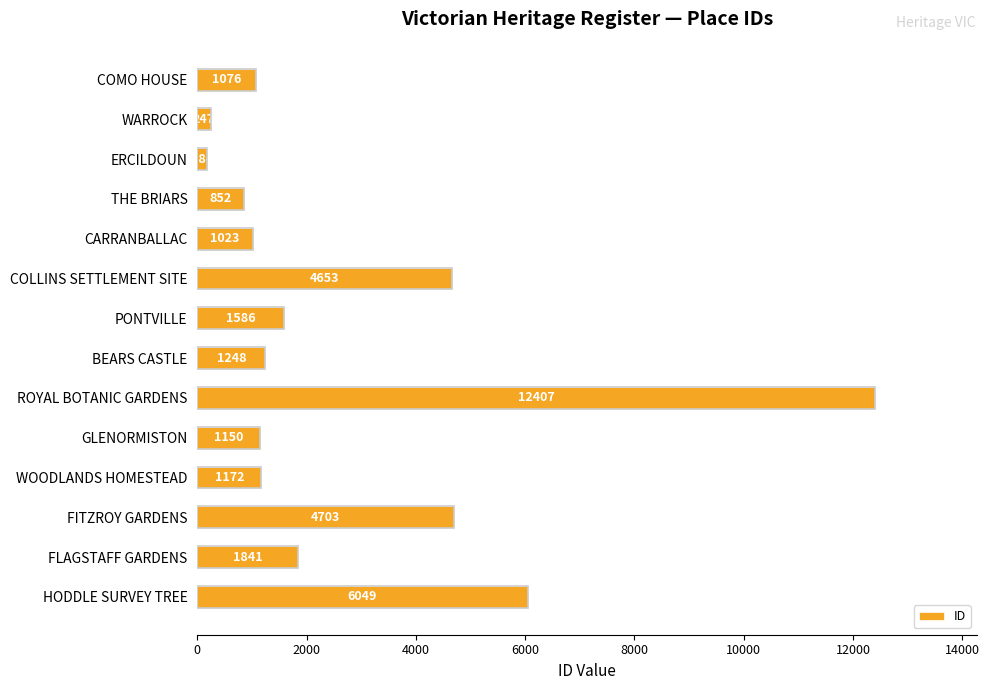

What is the ratio of the value at CARRANBALLAC to the value at WARROCK?

4.1